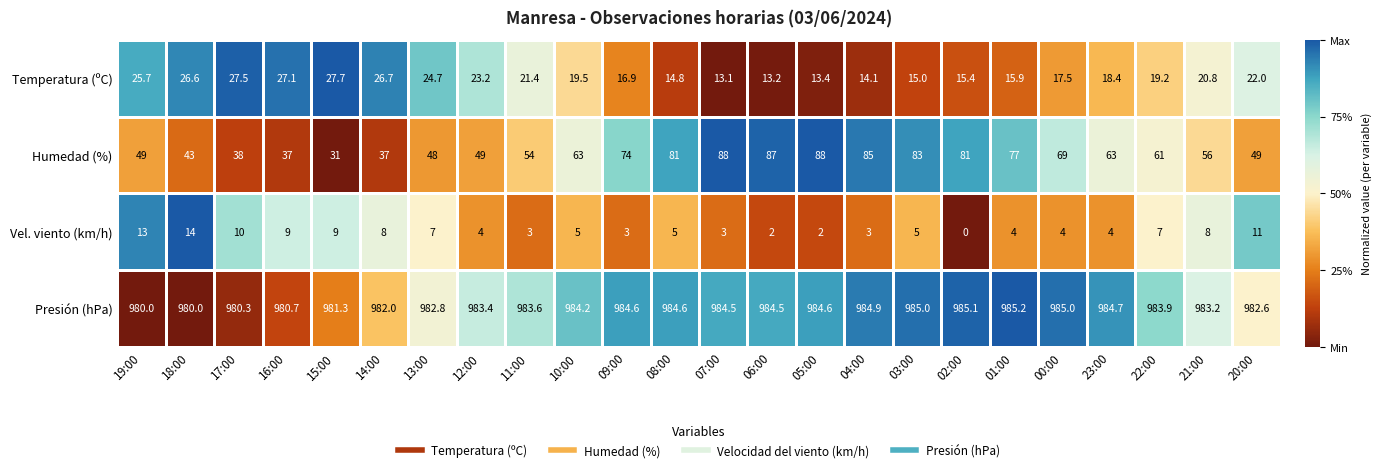

At how many categories does at least one series exceed 0?

24